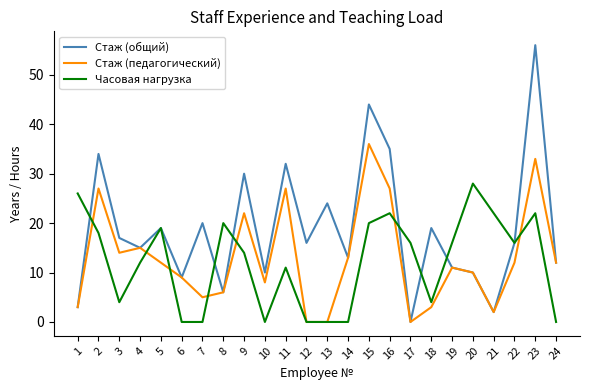

What is the difference between the second highest and minimum values in the Часовая нагрузка series?

26